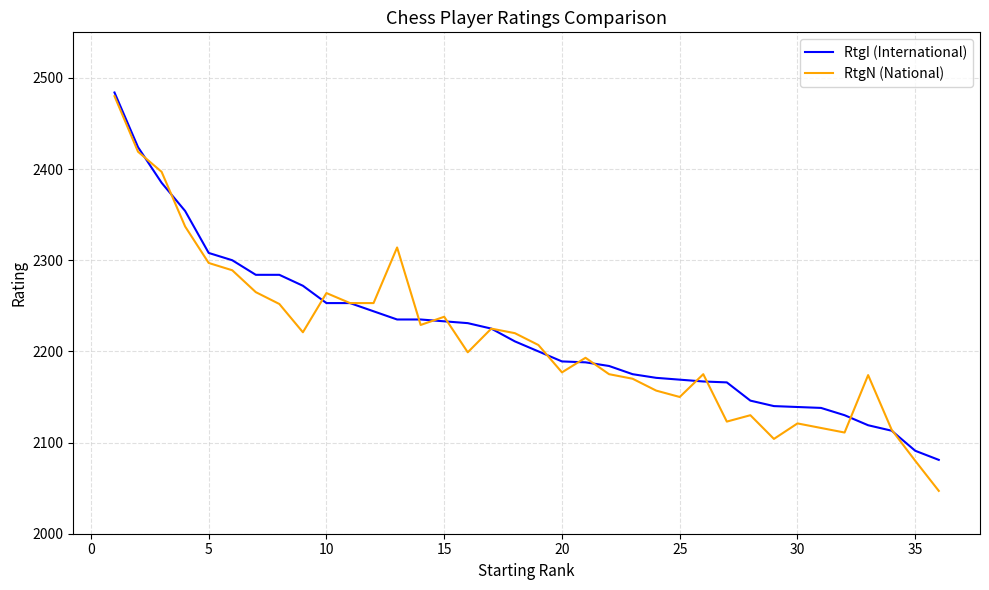

What is the maximum value for RtgI (International)?

2484